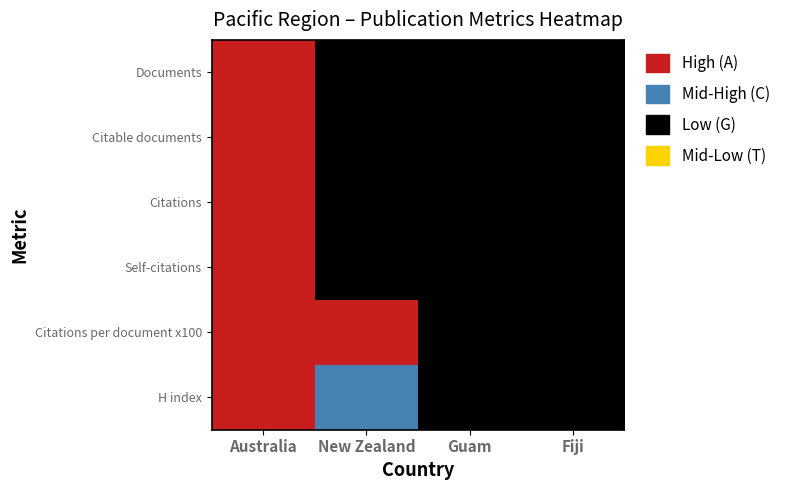

At which label does Guam reach its minimum?

2